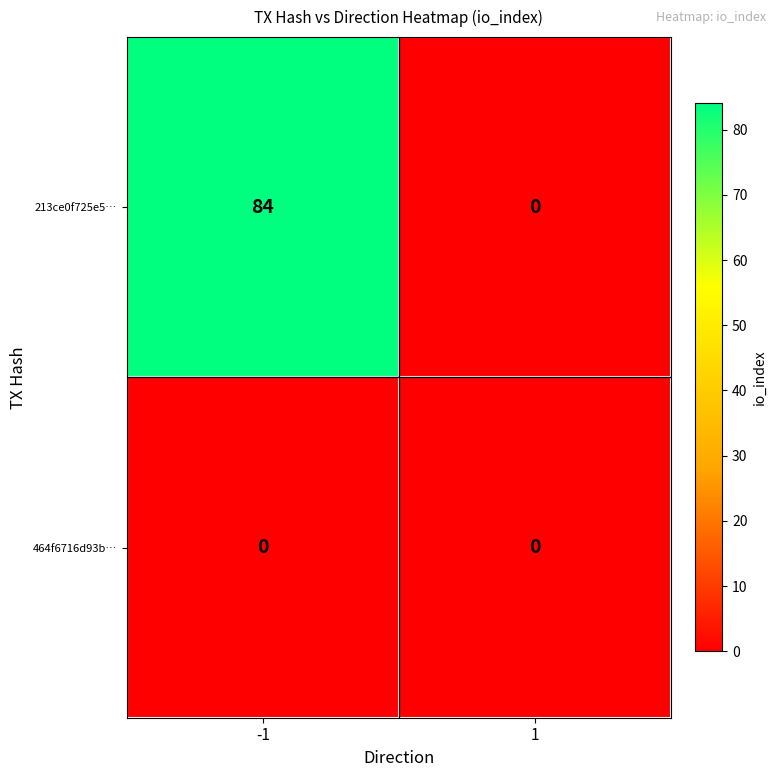

At which category is the sum across all series the highest?

-1